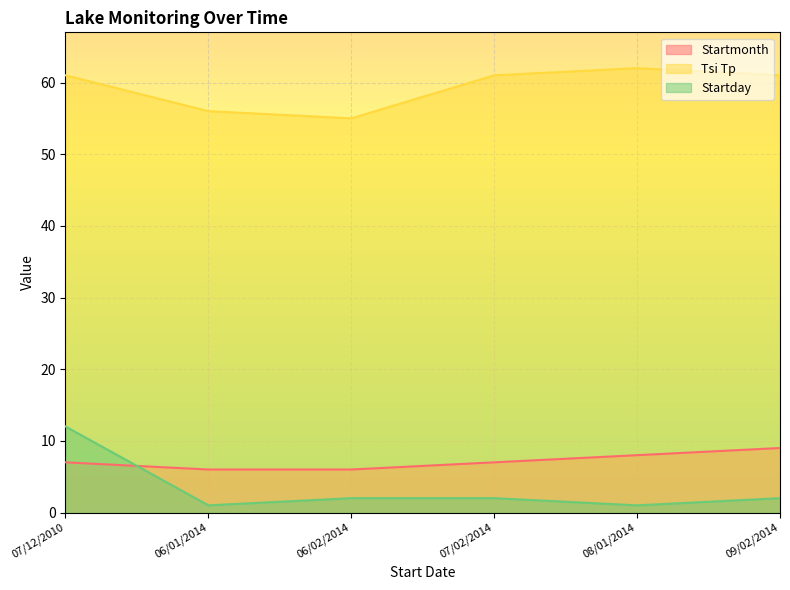

Which category has the lowest value across all series?

06/01/2014